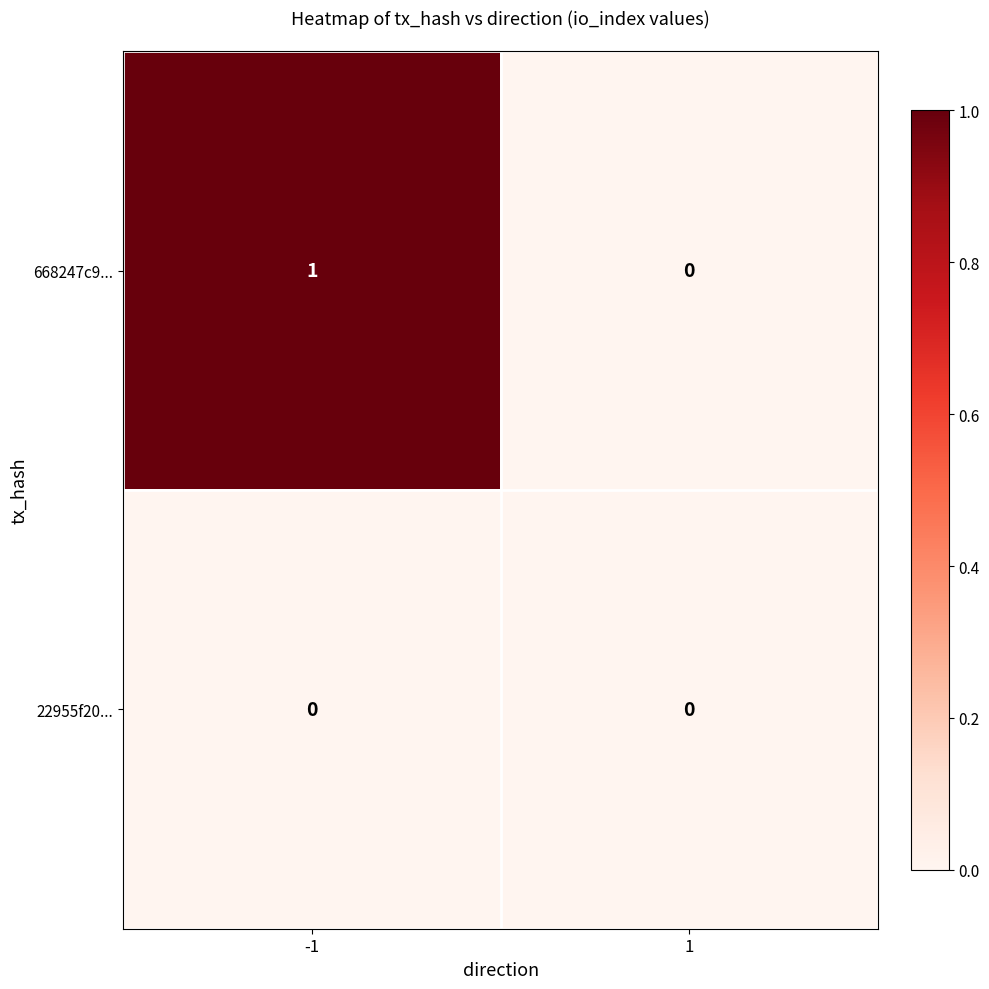

Which series changed the most between -1 and 1?

668247c9...